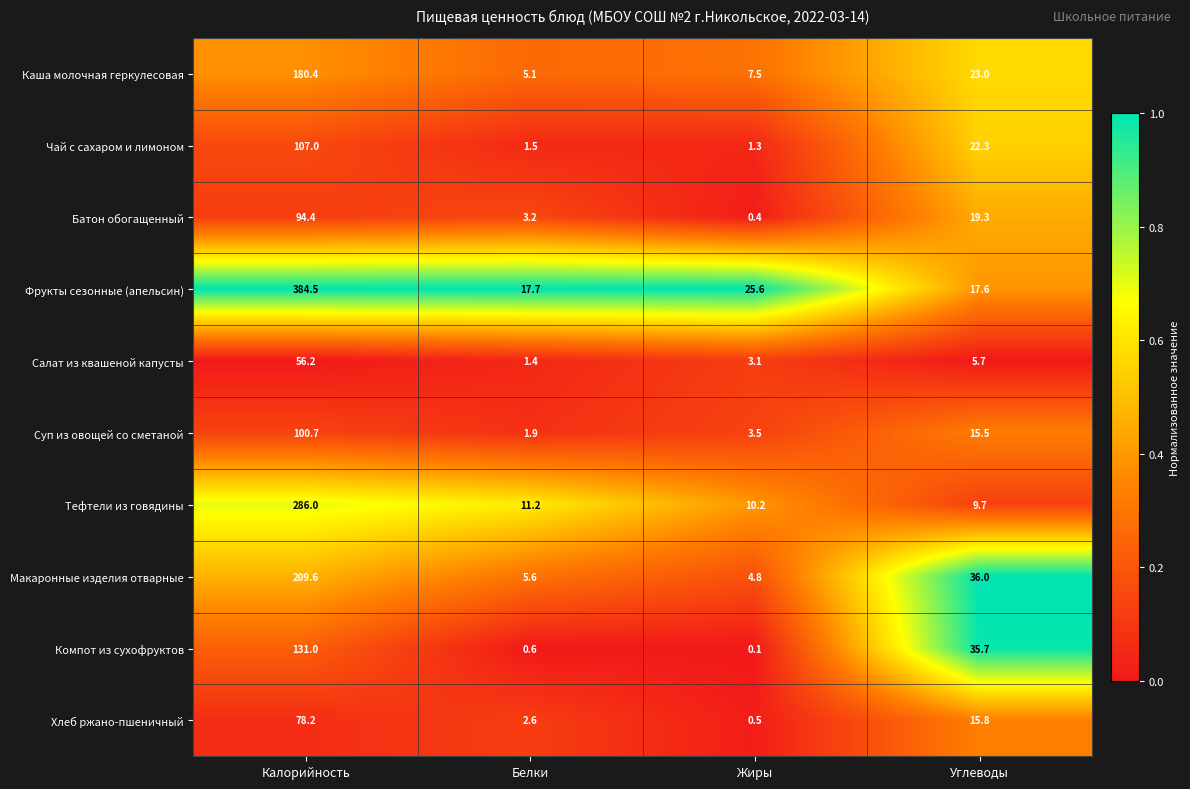

What is the lowest value of the Салат из квашеной капусты series?

1.4